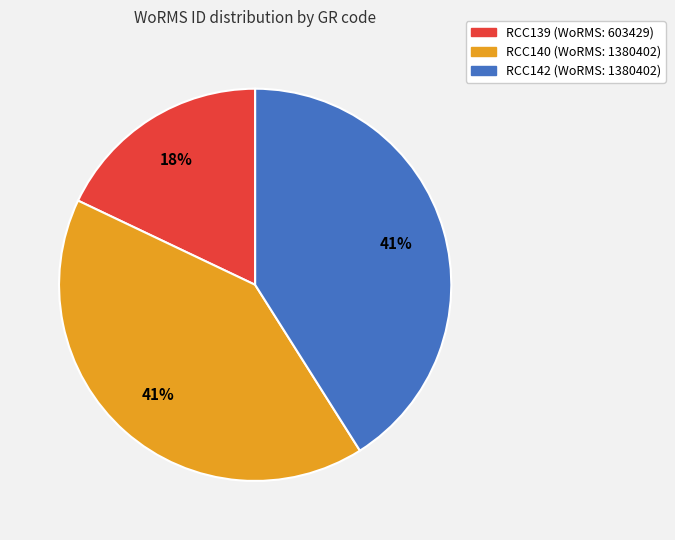

To the nearest percent, what portion does RCC140 represent?

41%